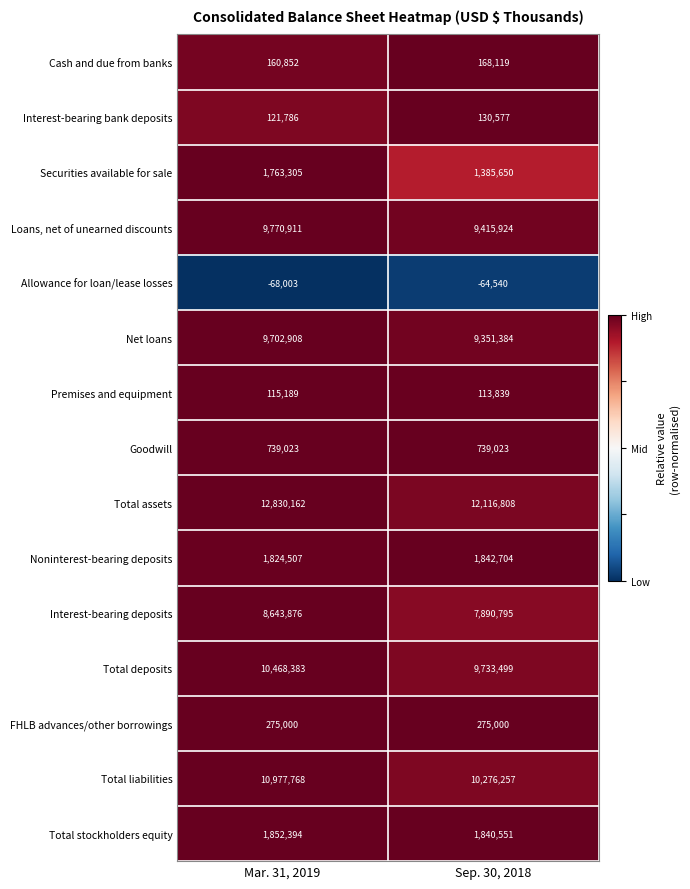

Rank the series at Sep. 30, 2018 from lowest to highest value.

Allowance for loan/lease losses, Premises and equipment, Interest-bearing bank deposits, Cash and due from banks, FHLB advances/other borrowings, Goodwill, Securities available for sale, Total stockholders equity, Noninterest-bearing deposits, Interest-bearing deposits, Net loans, Loans, net of unearned discounts, Total deposits, Total liabilities, Total assets